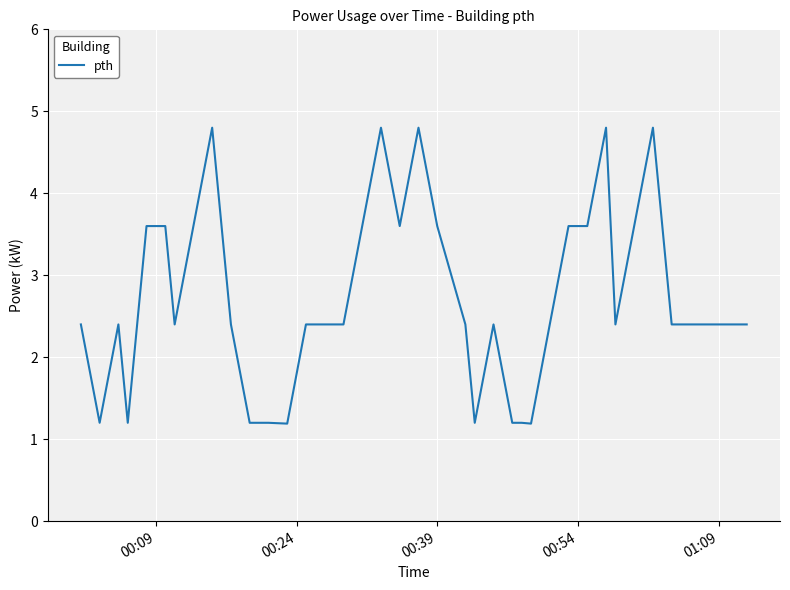

What is the maximum value shown in the chart?

4.8